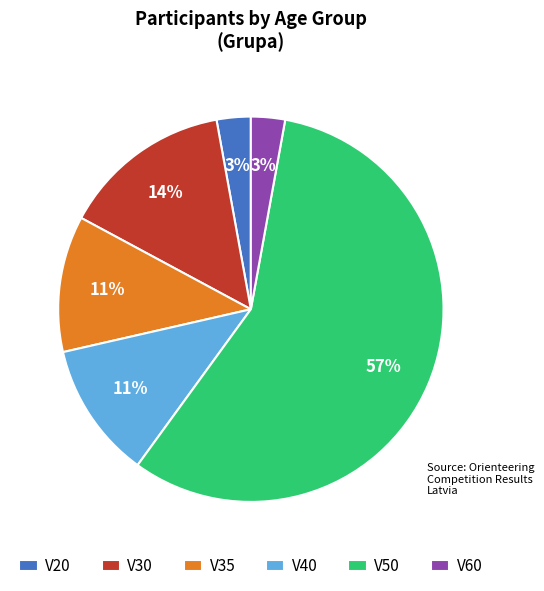

True or false: V40 accounts for 11% of the total.

True